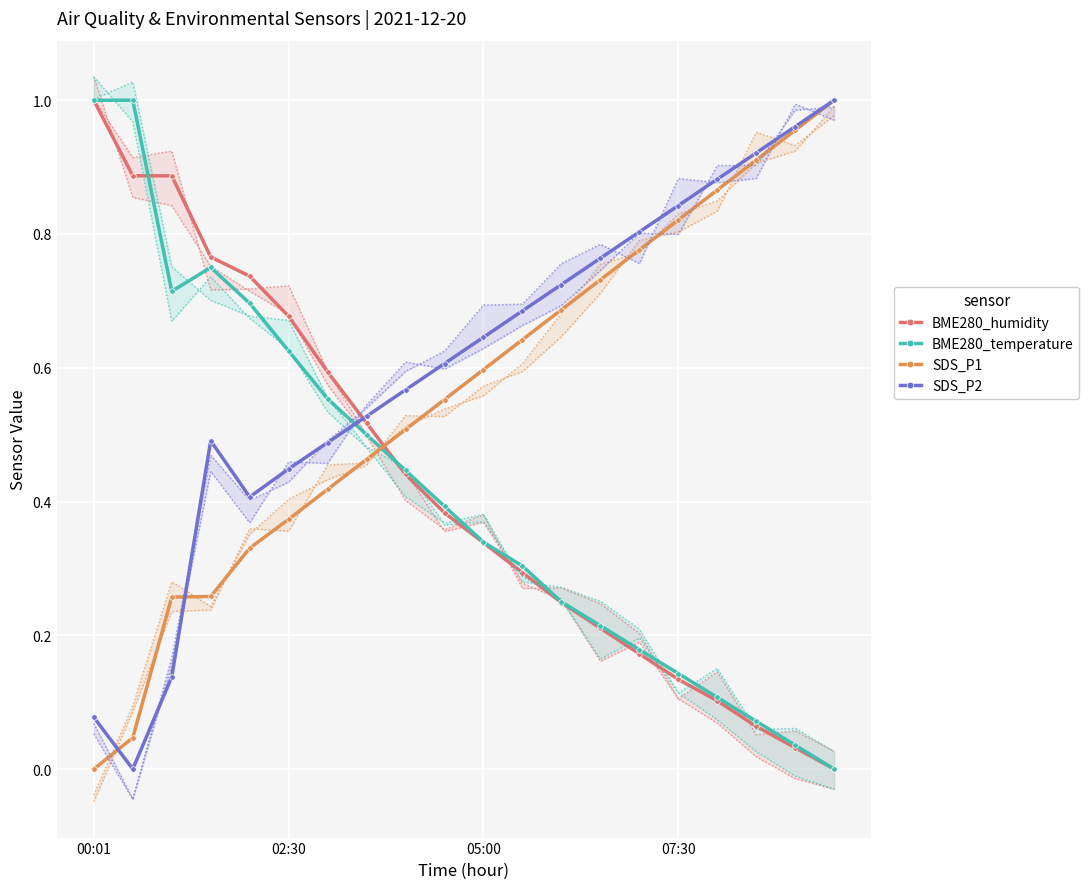

Reading left to right, list all the values displayed in this chart.

BME280_humidity: 1.0	0.9	0.9	0.8	0.7	0.7	0.6	0.5	0.4	0.4	0.3	0.3	0.2	0.2	0.2	0.1	0.1	0.1	0.0	0.0
BME280_temperature: 1.0	1.0	0.7	0.8	0.7	0.6	0.6	0.5	0.4	0.4	0.3	0.3	0.2	0.2	0.2	0.1	0.1	0.1	0.0	0.0
SDS_P1: 0.0	0.0	0.3	0.3	0.3	0.4	0.4	0.5	0.5	0.6	0.6	0.6	0.7	0.7	0.8	0.8	0.9	0.9	1.0	1.0
SDS_P2: 0.1	0.0	0.1	0.5	0.4	0.4	0.5	0.5	0.6	0.6	0.6	0.7	0.7	0.8	0.8	0.8	0.9	0.9	1.0	1.0